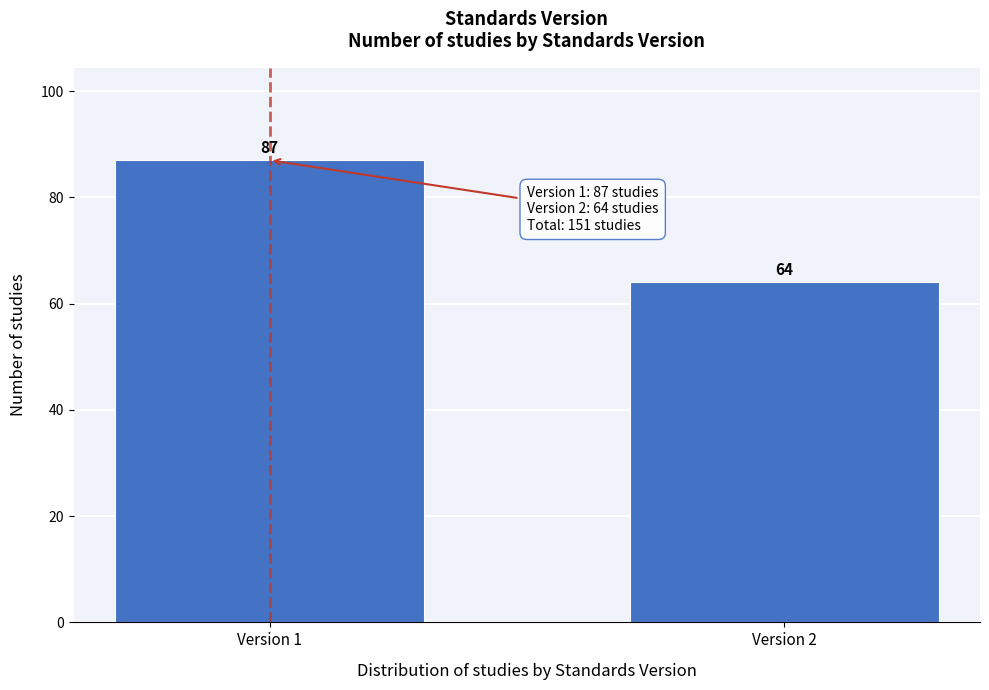

Reading left to right, extract all data points from this chart.

87	64